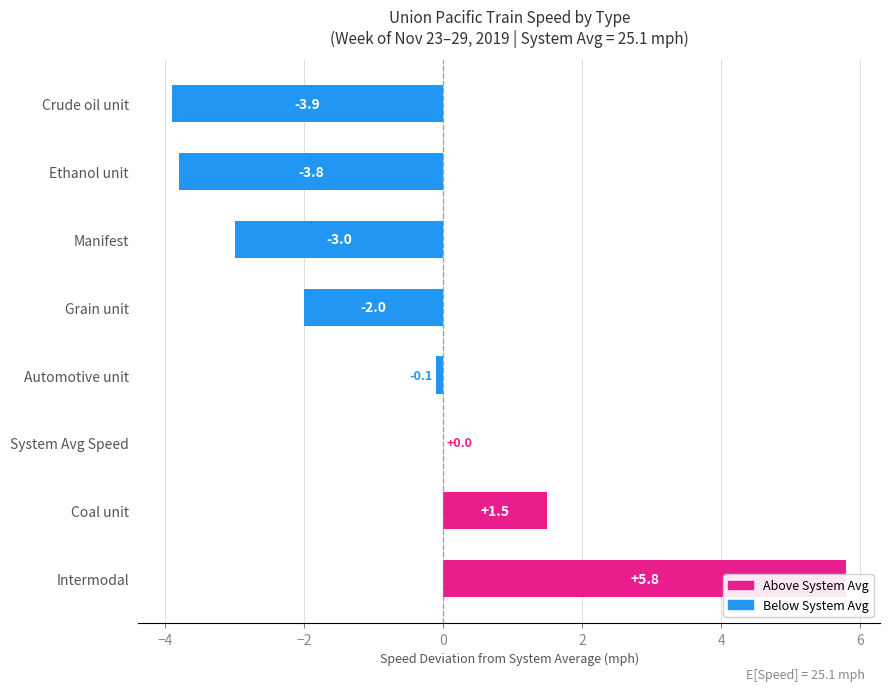

What is the greatest value displayed?

5.8